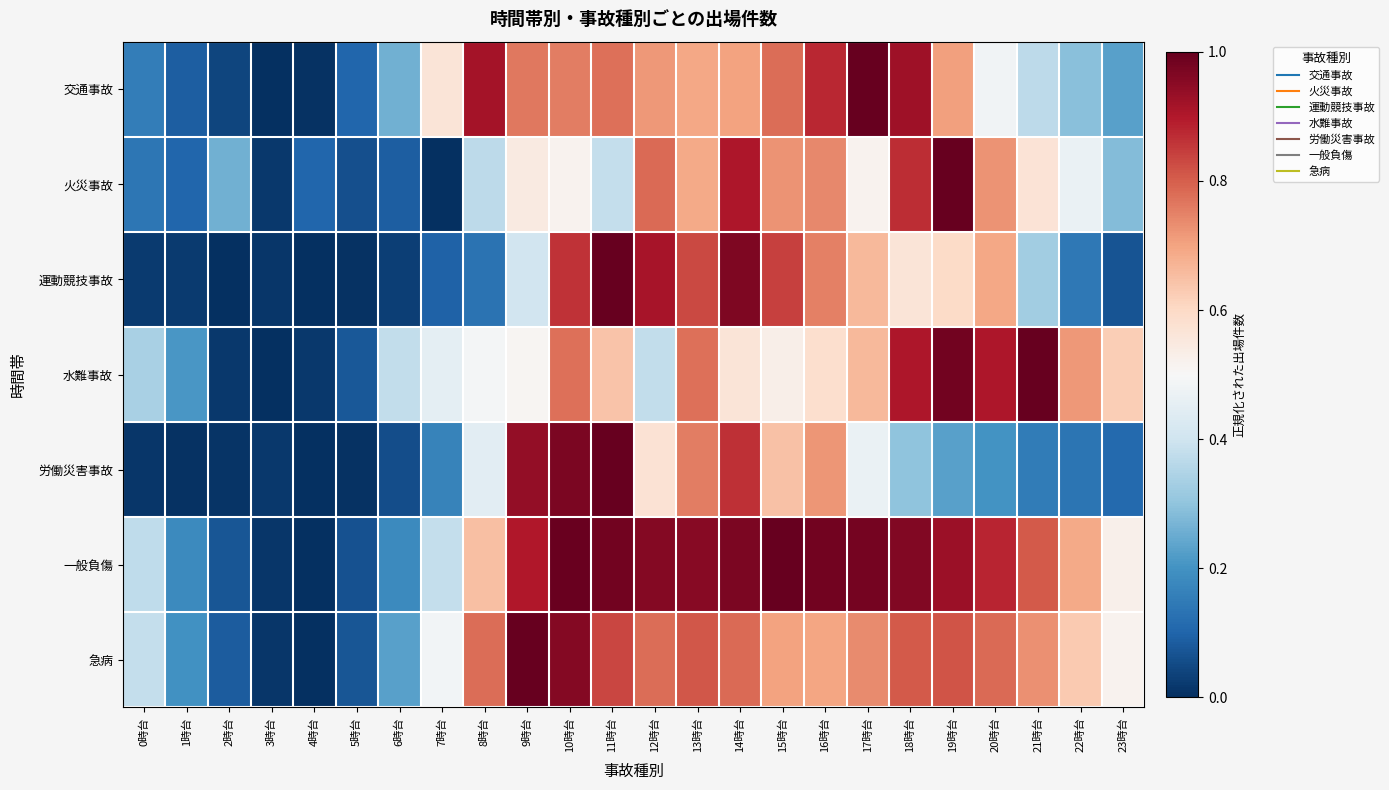

Reading left to right, extract all data points from this chart.

交通事故: 0時台=0.2	1時台=0.1	2時台=0.0	3時台=0.0	4時台=0.0	5時台=0.1	6時台=0.3	7時台=0.6	8時台=0.9	9時台=0.8	10時台=0.8	11時台=0.8	12時台=0.7	13時台=0.7	14時台=0.7	15時台=0.8	16時台=0.9	17時台=1.0	18時台=0.9	19時台=0.7	20時台=0.5	21時台=0.4	22時台=0.3	23時台=0.2
火災事故: 0時台=0.1	1時台=0.1	2時台=0.3	3時台=0.0	4時台=0.1	5時台=0.1	6時台=0.1	7時台=0.0	8時台=0.4	9時台=0.5	10時台=0.5	11時台=0.4	12時台=0.8	13時台=0.7	14時台=0.9	15時台=0.7	16時台=0.7	17時台=0.5	18時台=0.9	19時台=1.0	20時台=0.7	21時台=0.6	22時台=0.5	23時台=0.3
運動競技事故: 0時台=0.0	1時台=0.0	2時台=0.0	3時台=0.0	4時台=0.0	5時台=0.0	6時台=0.0	7時台=0.1	8時台=0.1	9時台=0.4	10時台=0.9	11時台=1.0	12時台=0.9	13時台=0.8	14時台=1.0	15時台=0.8	16時台=0.8	17時台=0.7	18時台=0.6	19時台=0.6	20時台=0.7	21時台=0.3	22時台=0.1	23時台=0.1
水難事故: 0時台=0.3	1時台=0.2	2時台=0.0	3時台=0.0	4時台=0.0	5時台=0.1	6時台=0.4	7時台=0.5	8時台=0.5	9時台=0.5	10時台=0.8	11時台=0.6	12時台=0.4	13時台=0.8	14時台=0.6	15時台=0.5	16時台=0.6	17時台=0.7	18時台=0.9	19時台=1.0	20時台=0.9	21時台=1.0	22時台=0.7	23時台=0.6
労働災害事故: 0時台=0.0	1時台=0.0	2時台=0.0	3時台=0.0	4時台=0.0	5時台=0.0	6時台=0.1	7時台=0.2	8時台=0.4	9時台=0.9	10時台=1.0	11時台=1.0	12時台=0.6	13時台=0.8	14時台=0.9	15時台=0.6	16時台=0.7	17時台=0.5	18時台=0.3	19時台=0.2	20時台=0.2	21時台=0.2	22時台=0.1	23時台=0.1
一般負傷: 0時台=0.4	1時台=0.2	2時台=0.1	3時台=0.0	4時台=0.0	5時台=0.1	6時台=0.2	7時台=0.4	8時台=0.7	9時台=0.9	10時台=1.0	11時台=1.0	12時台=1.0	13時台=1.0	14時台=1.0	15時台=1.0	16時台=1.0	17時台=1.0	18時台=1.0	19時台=0.9	20時台=0.9	21時台=0.8	22時台=0.7	23時台=0.5
急病: 0時台=0.4	1時台=0.2	2時台=0.1	3時台=0.0	4時台=0.0	5時台=0.1	6時台=0.2	7時台=0.5	8時台=0.8	9時台=1.0	10時台=1.0	11時台=0.8	12時台=0.8	13時台=0.8	14時台=0.8	15時台=0.7	16時台=0.7	17時台=0.7	18時台=0.8	19時台=0.8	20時台=0.8	21時台=0.7	22時台=0.6	23時台=0.5